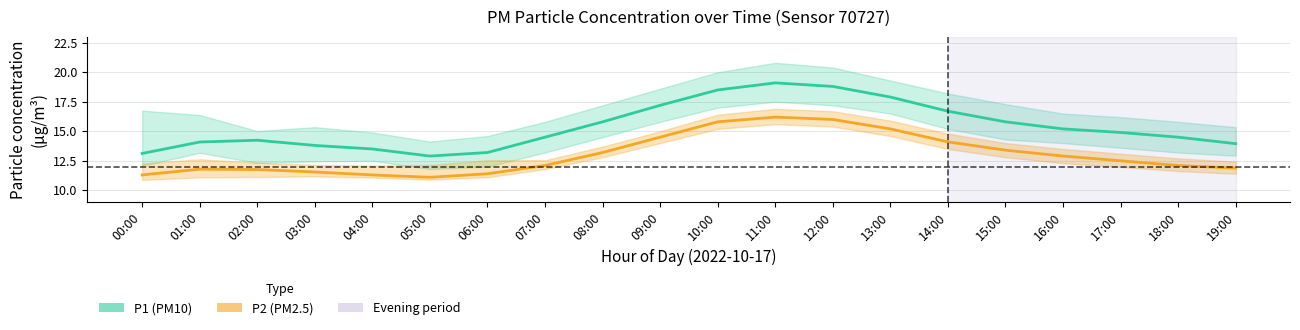

Which series has the largest total across all categories?

P1 (PM10)